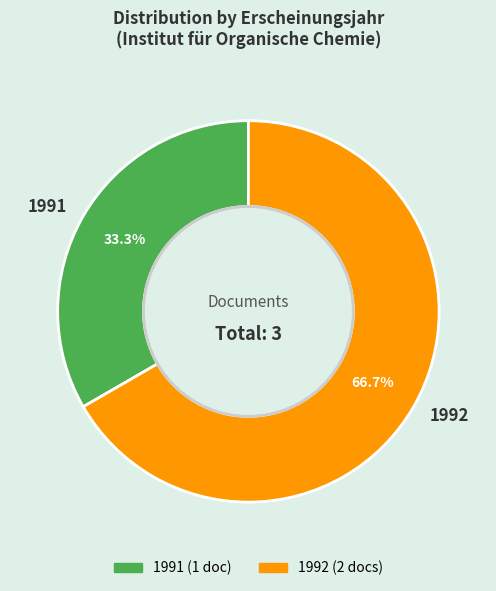

What is the total percentage of 1991 and 1992?

100.0%